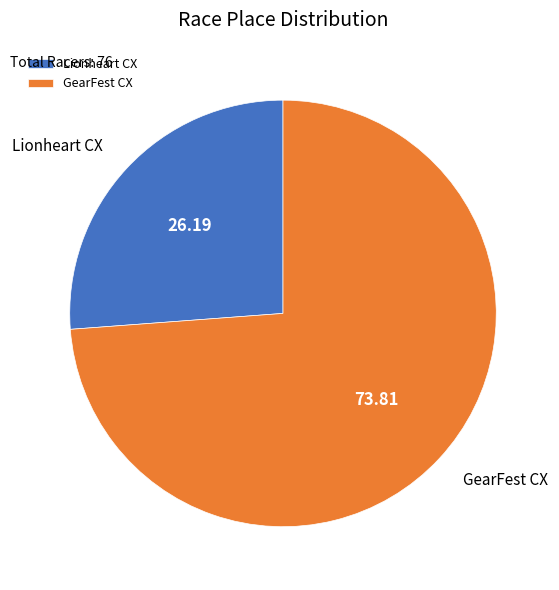

What is the smallest slice in the pie chart?

Lionheart CX